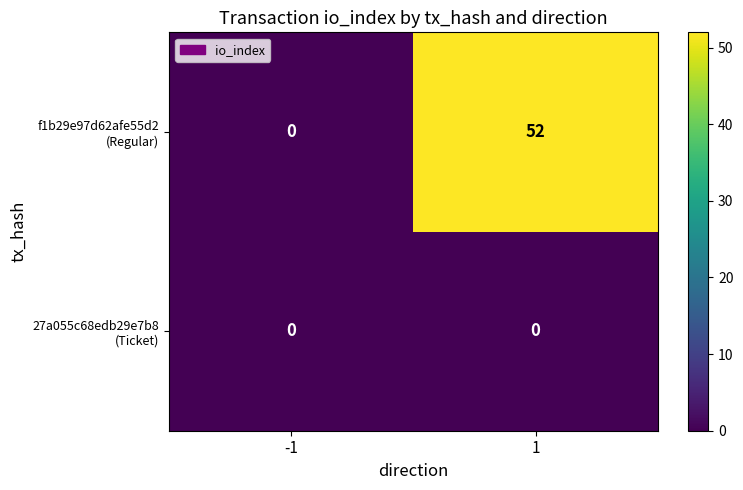

At which category is the sum across all series the highest?

1